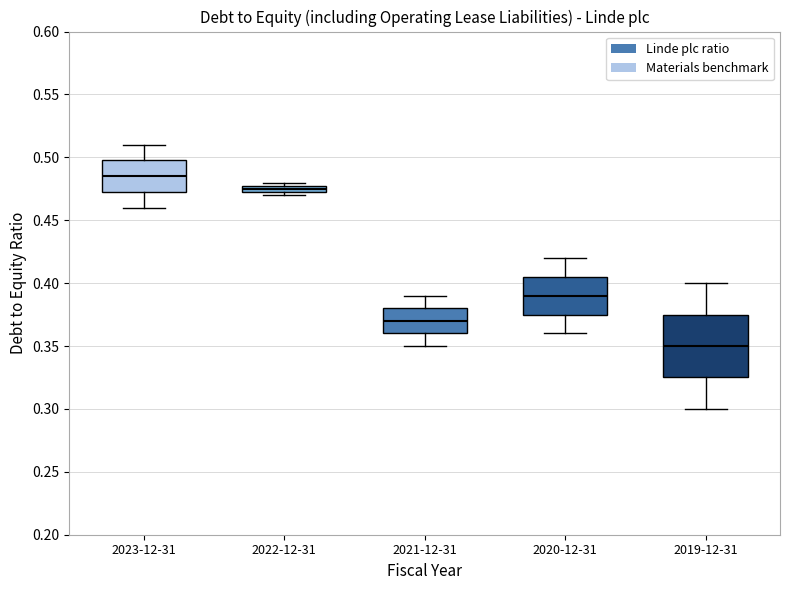

Comparing the boxes themselves (not the whiskers), which one is the tallest?

2019-12-31